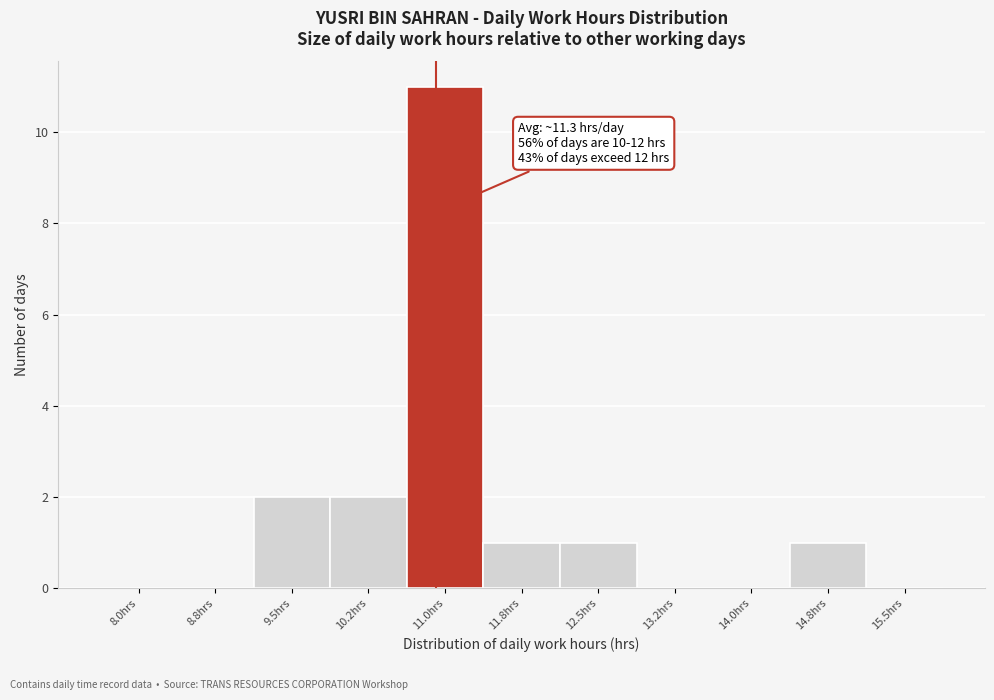

Reading left to right, transcribe all the data shown in this chart.

8.0hrs=0	8.8hrs=0	9.5hrs=2	10.2hrs=2	11.0hrs=11	11.8hrs=1	12.5hrs=1	13.2hrs=0	14.0hrs=0	14.8hrs=1	15.5hrs=0